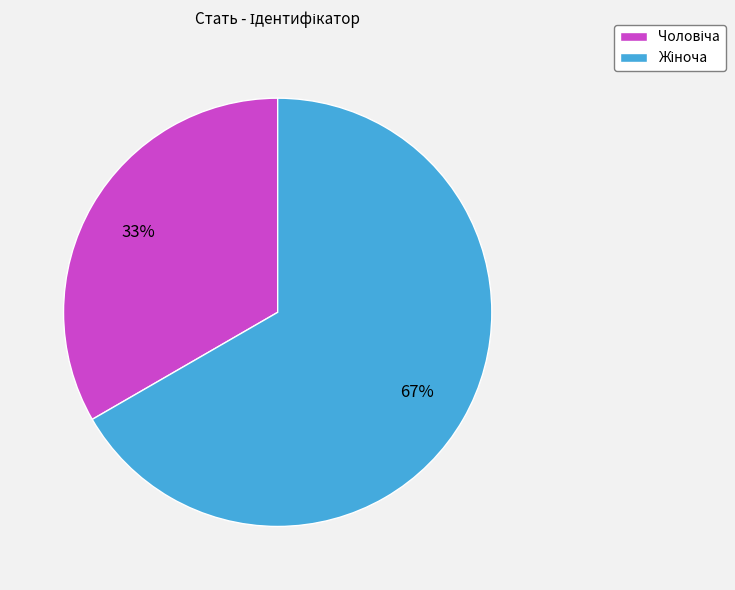

Does any single category account for the majority?

Yes